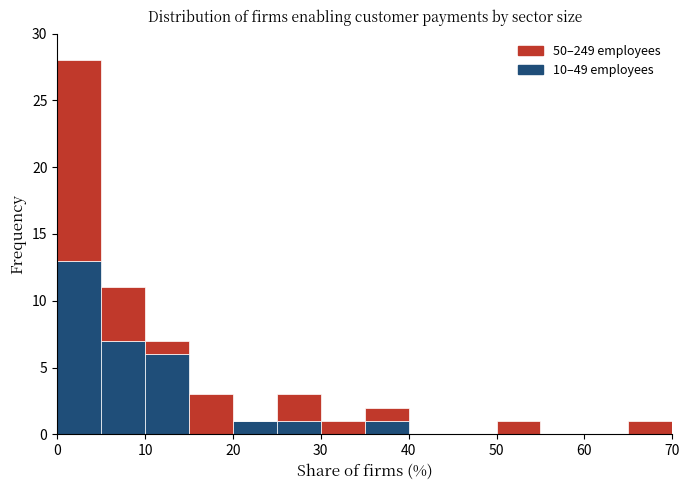

Reading left to right, list every stacked bar in this chart as the range it spans on the x-axis followed by its total height. The values are not printed on the chart, so give them approximately, as read against the axis.

0 to 5: 28
5 to 10: 11
10 to 15: 7
15 to 20: 3
20 to 25: 1
25 to 30: 3
30 to 35: 1
35 to 40: 2
40 to 45: 0
45 to 50: 0
50 to 55: 1
55 to 60: 0
60 to 65: 0
65 to 70: 1